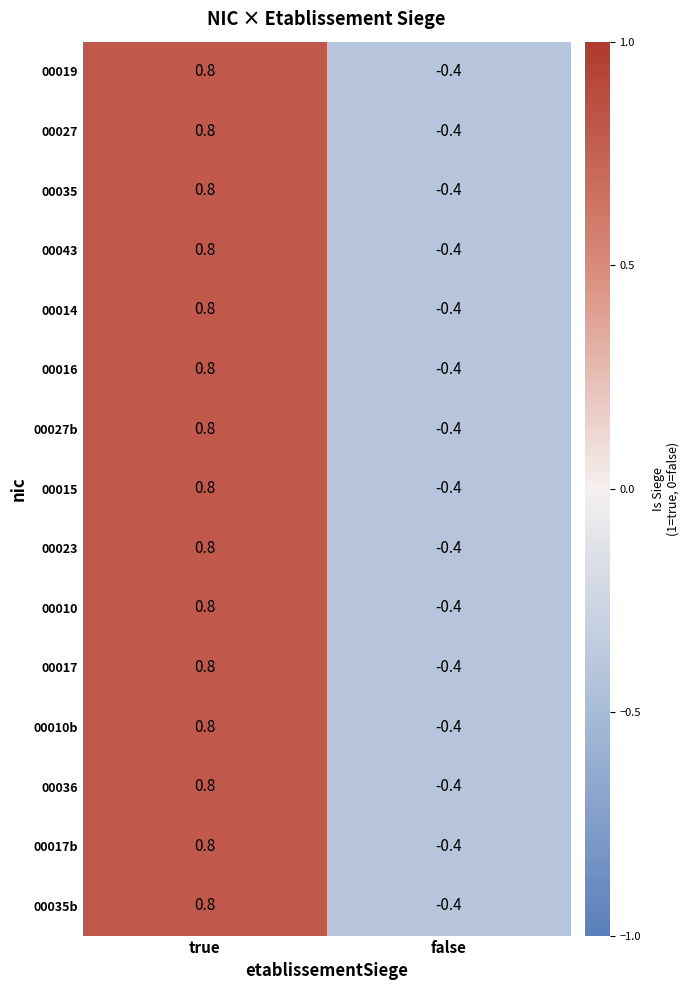

List the labels in order of 00015 value, smallest first.

false, true